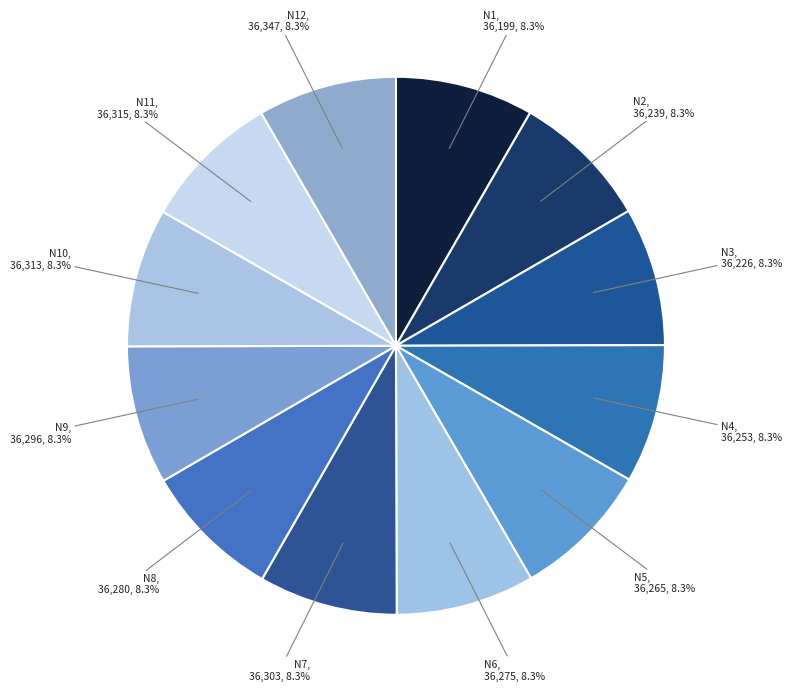

The N11 slice represents 8% of the pie. True or false?

True